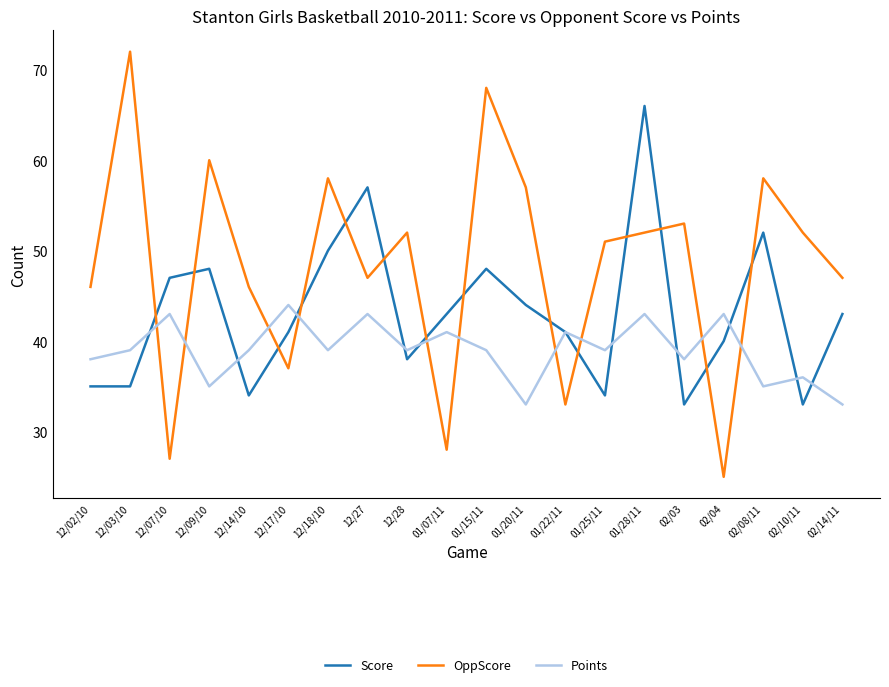

At which label does OppScore reach its peak?

12/03/10